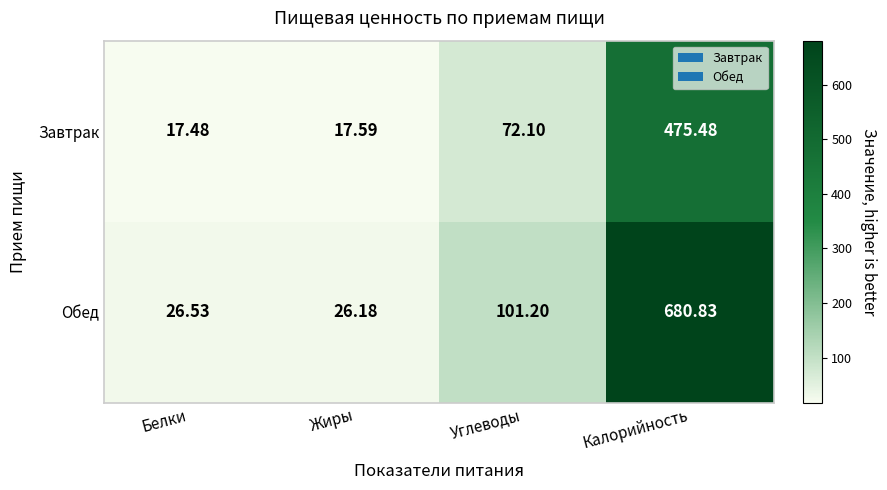

Is the value of Завтрак at Калорийность greater than the value of Обед at Жиры?

Yes